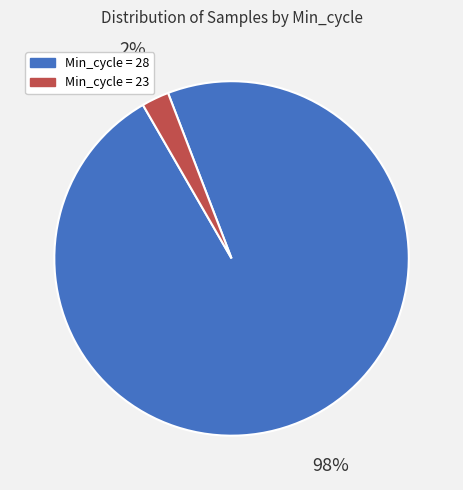

Does any single category account for the majority?

Yes